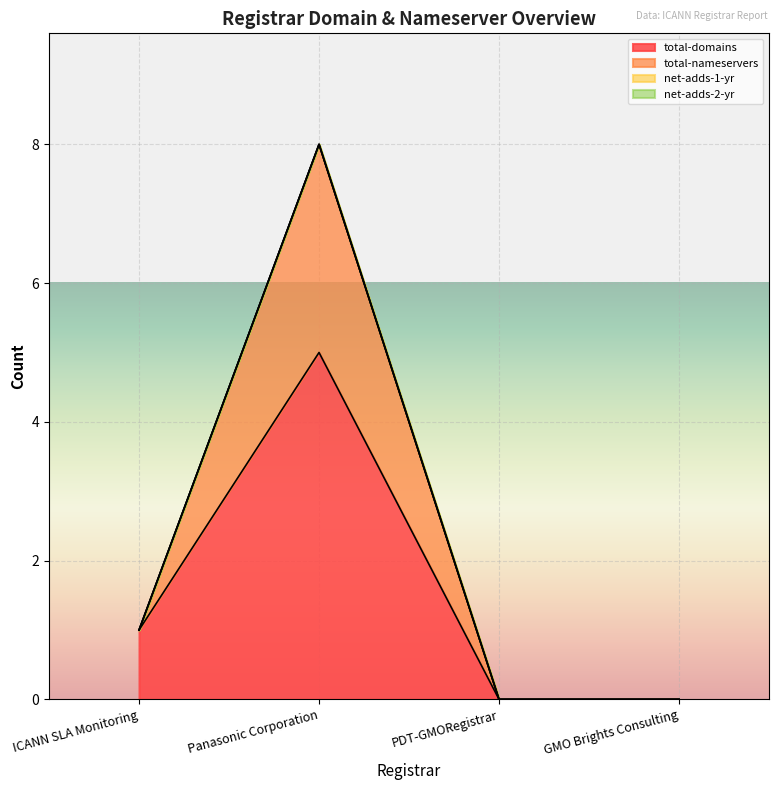

Reading left to right, extract all data points from this chart.

total-domains: 1	5	0	0
total-nameservers: 1	8	0	0